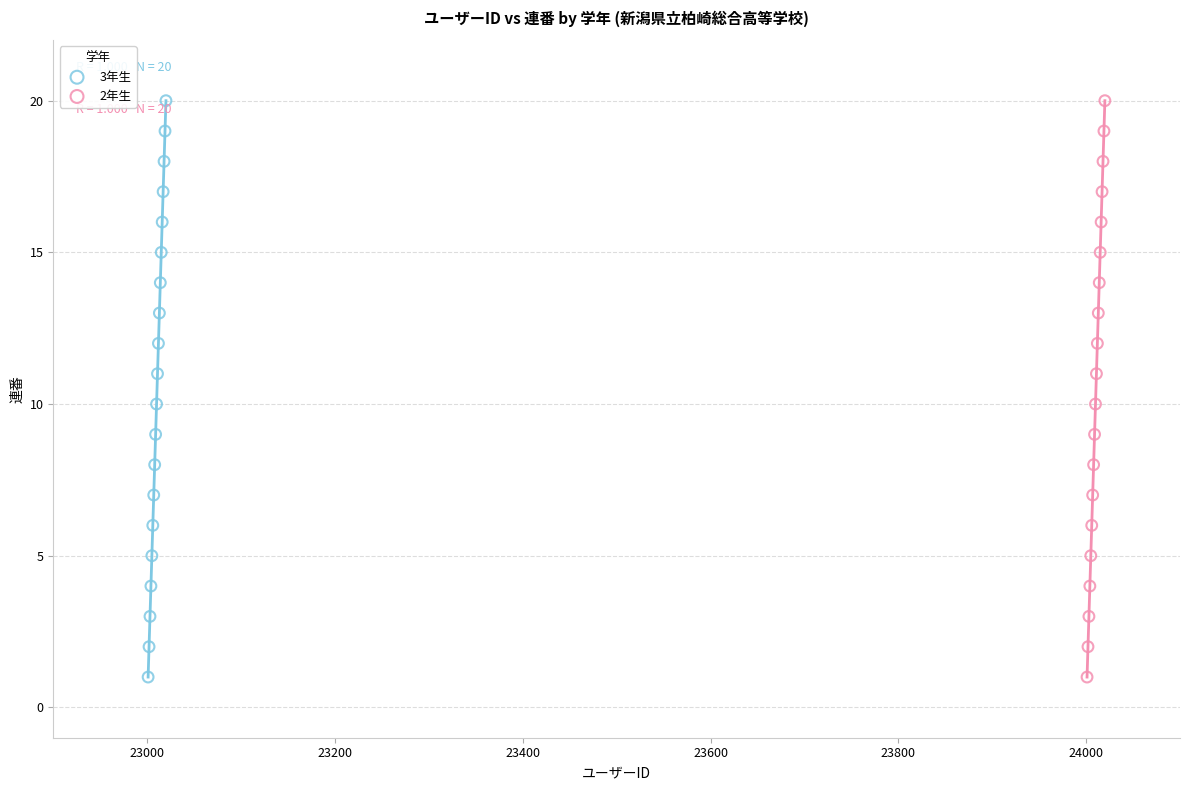

What are all the series names shown in the legend?

3年生, 2年生